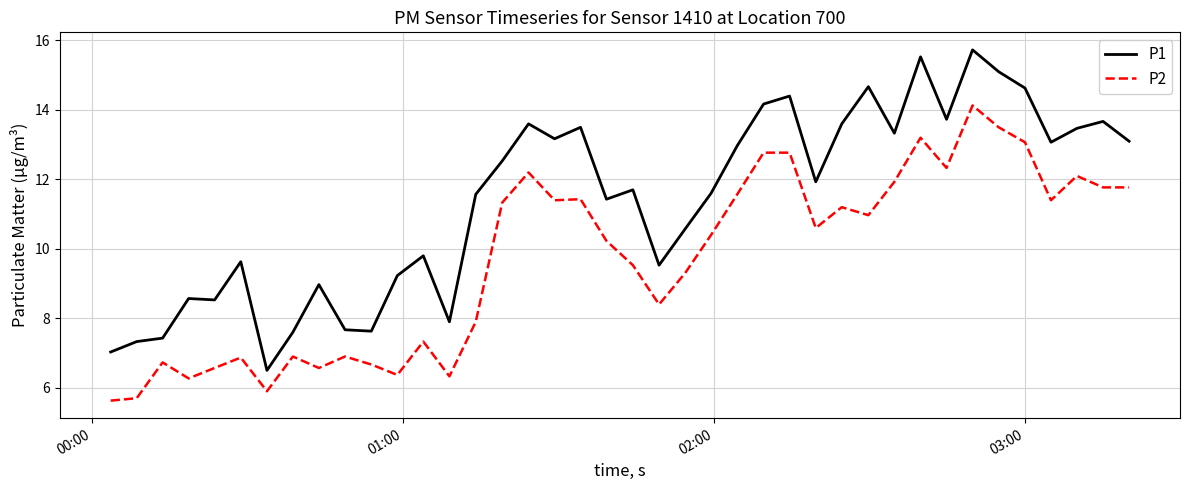

Which series has the largest total across all categories?

P1